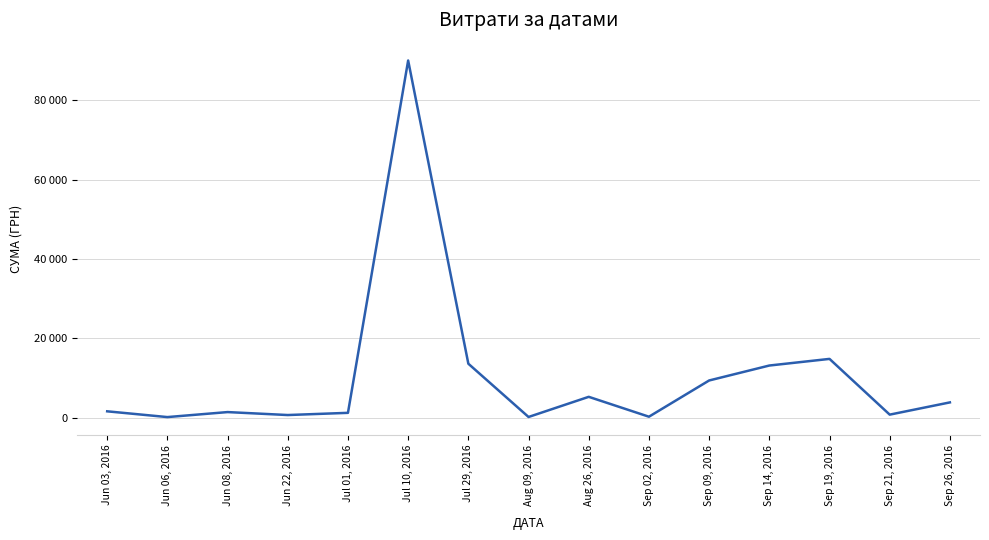

Is this an area chart (filled region under the line)?

No